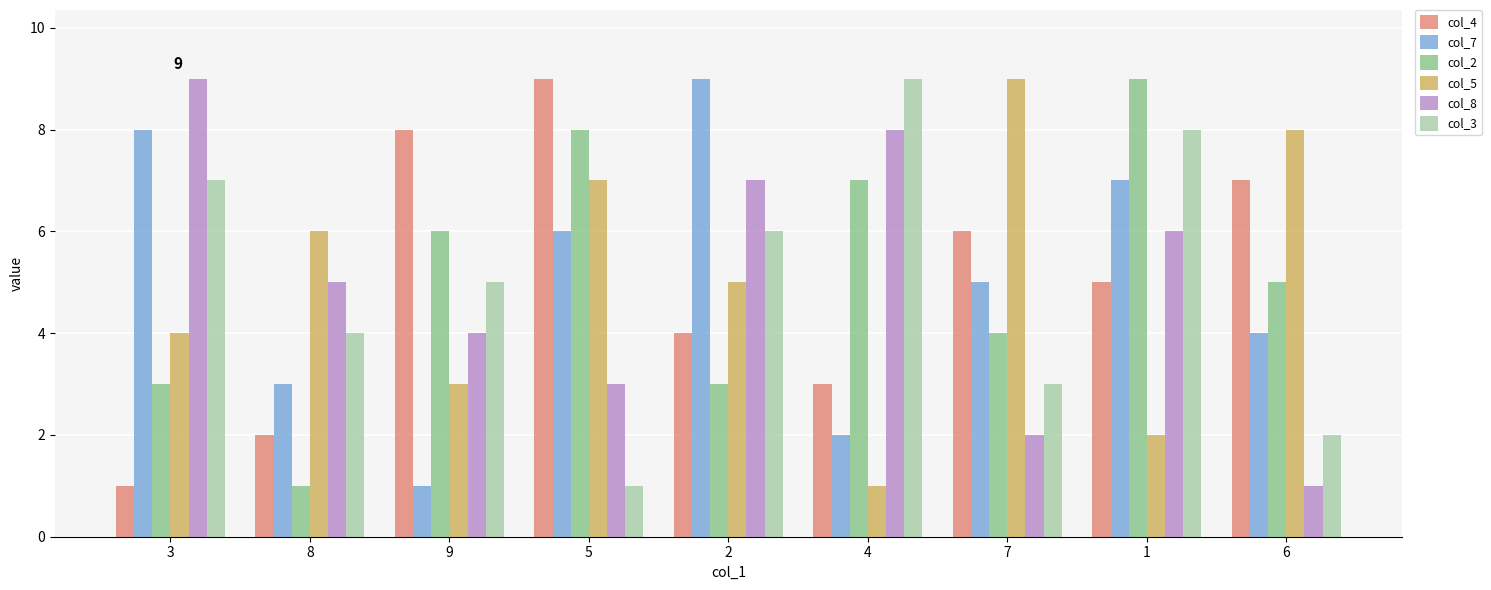

At which label does col_7 first exceed 5?

3